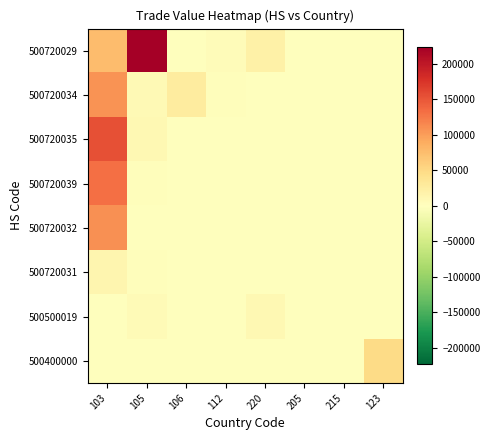

At 103, list the series in order from largest to smallest.

500720035, 500720039, 500720032, 500720034, 500720029, 500720031, 500500019, 500400000